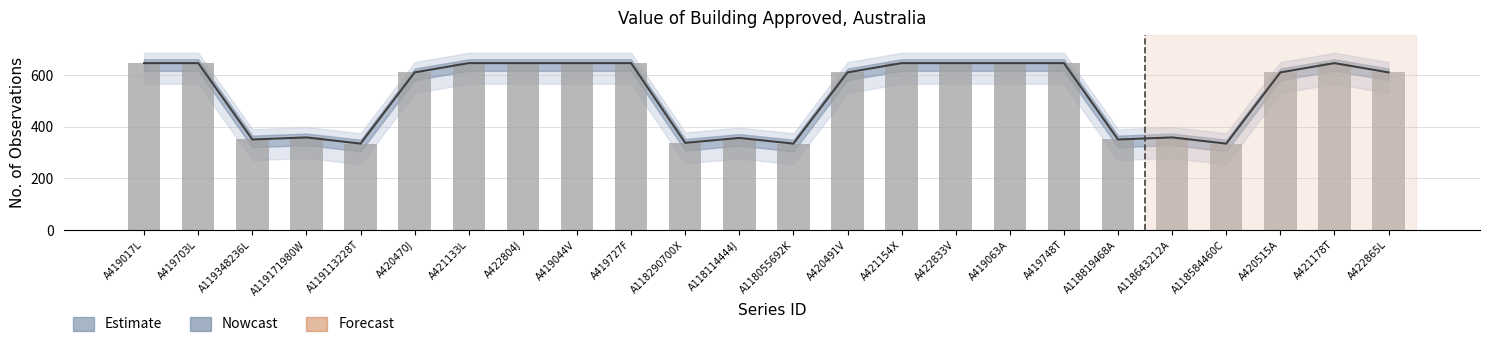

What is the change in value from A420470J to A419727F?

+36